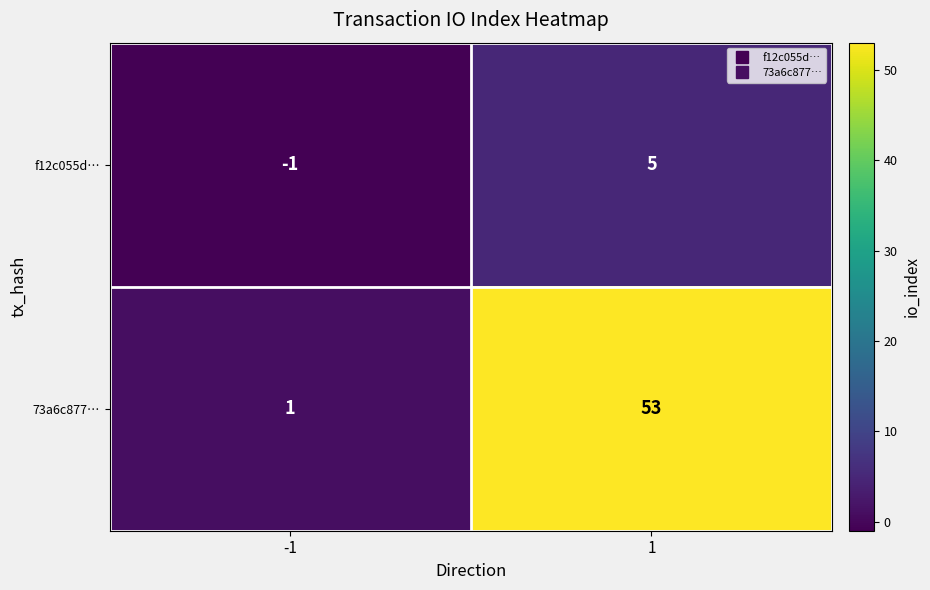

At -1, list the series in order from smallest to largest.

f12c055d…, 73a6c877…